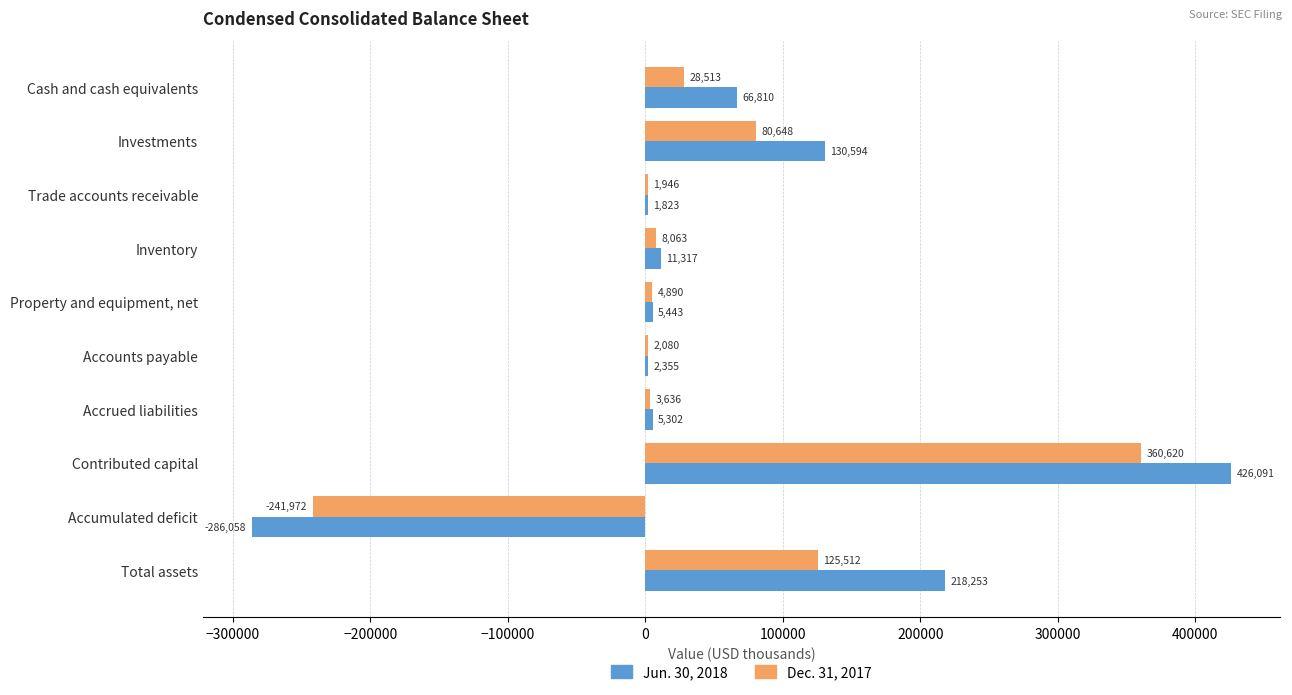

The Jun. 30, 2018 series shows 136878 at Total assets. True or false?

False